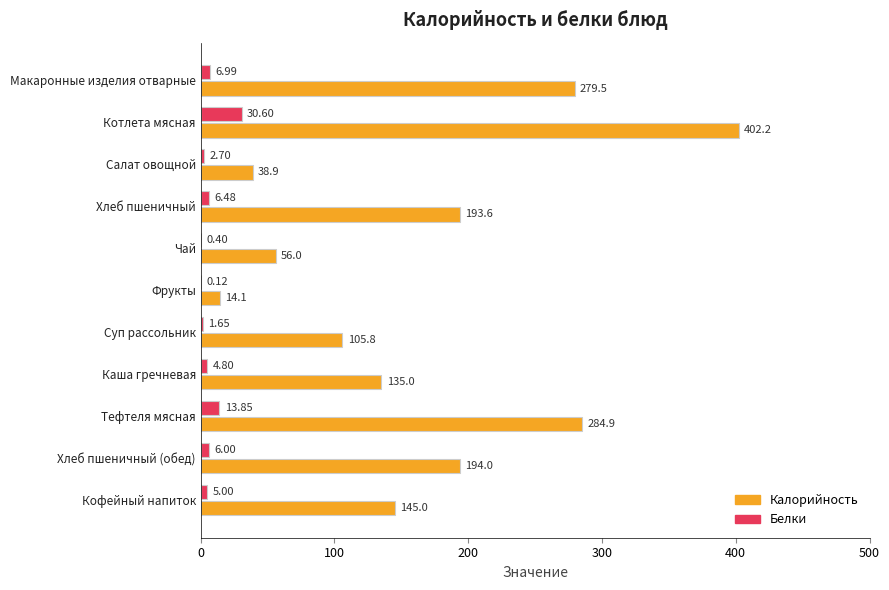

How many data points does each series have?

11